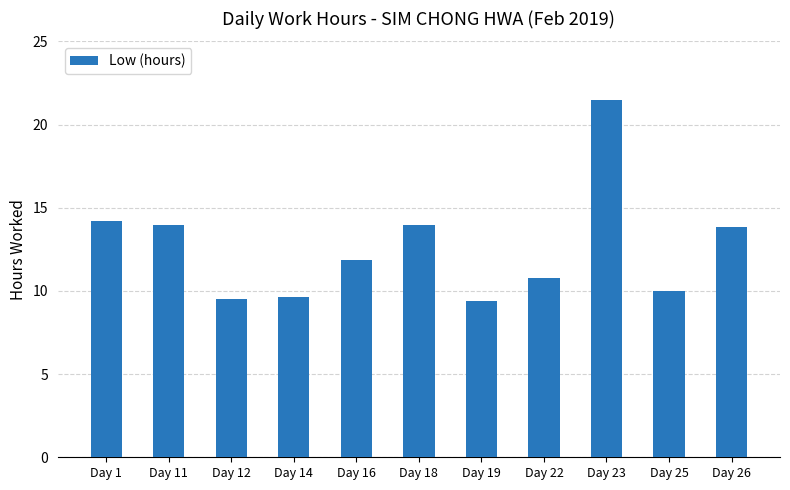

What is the value of the 8th bar from the left?

10.8